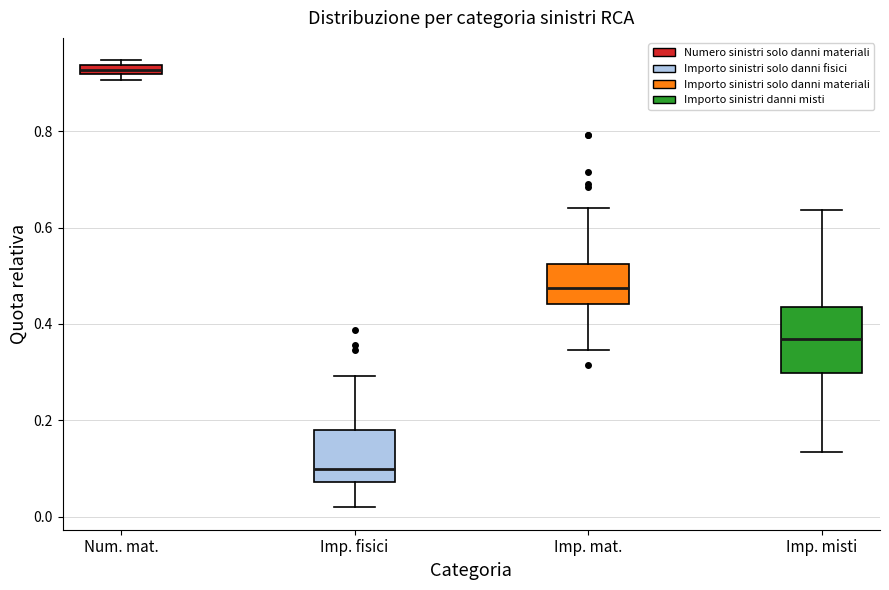

Where is the upper edge of the box for Num. mat. on the y-axis? The values are not printed on the chart, so give them approximately, as read against the axis.

0.94